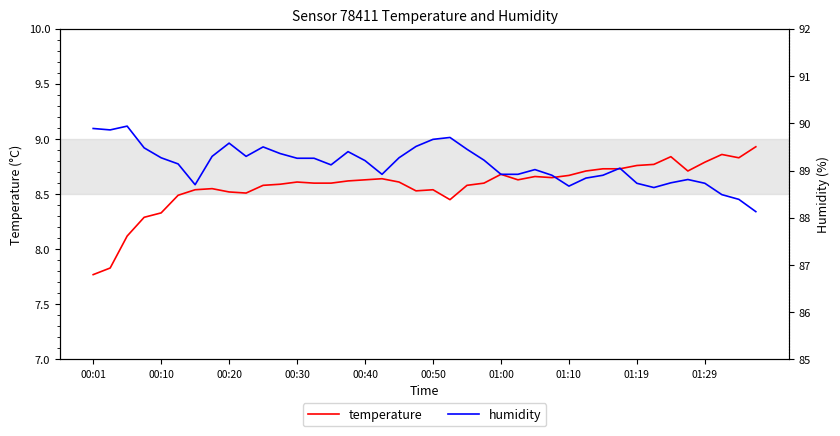

True or false: temperature and humidity cross at least once.

False